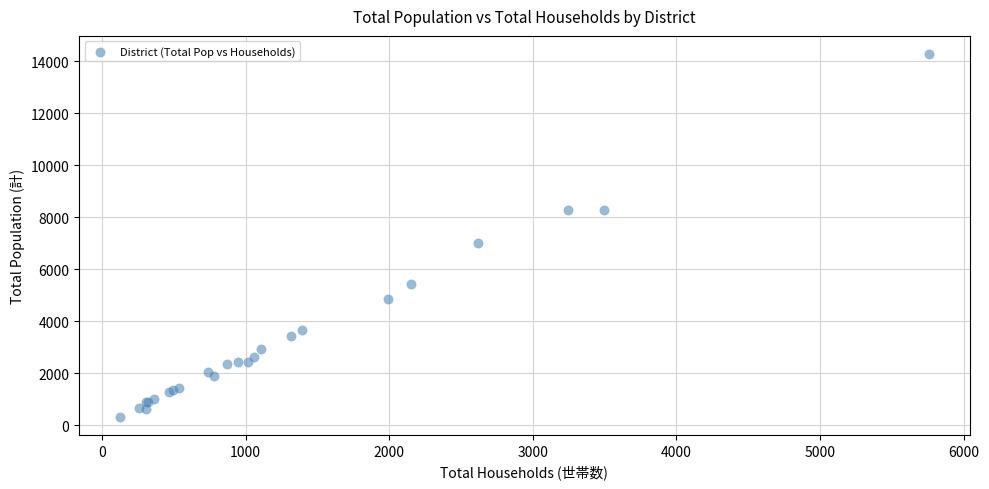

What Y value in the scatter plot is closest to 7307?

7015.0